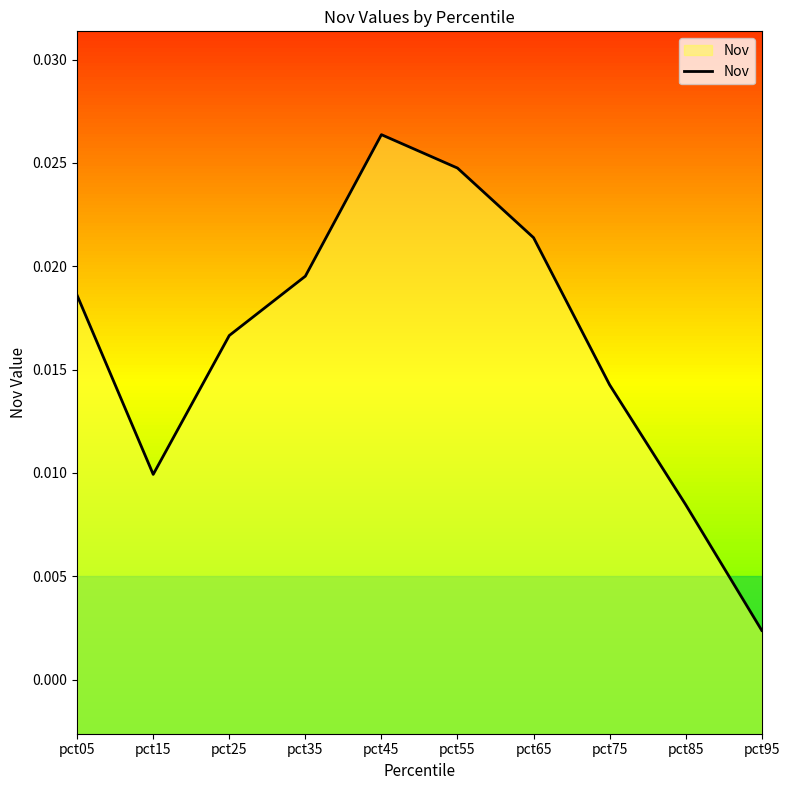

Reading left to right, transcribe all the data shown in this chart.

pct05=0.0	pct15=0.0	pct25=0.0	pct35=0.0	pct45=0.0	pct55=0.0	pct65=0.0	pct75=0.0	pct85=0.0	pct95=0.0